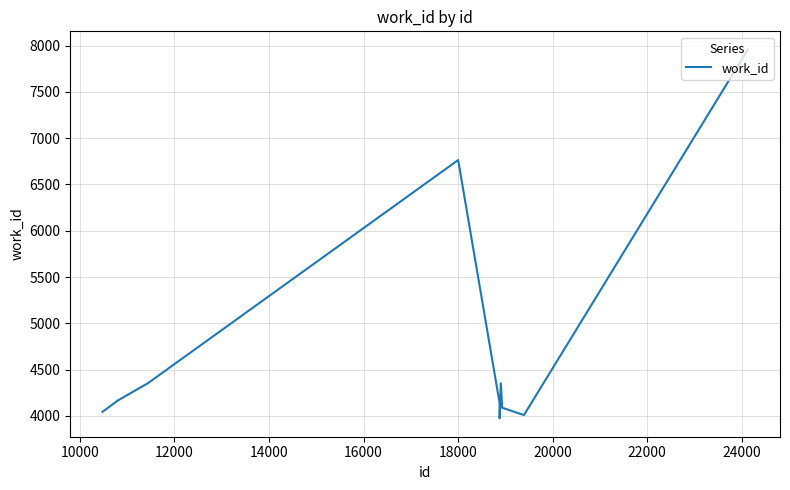

What is the smallest value displayed?

3975